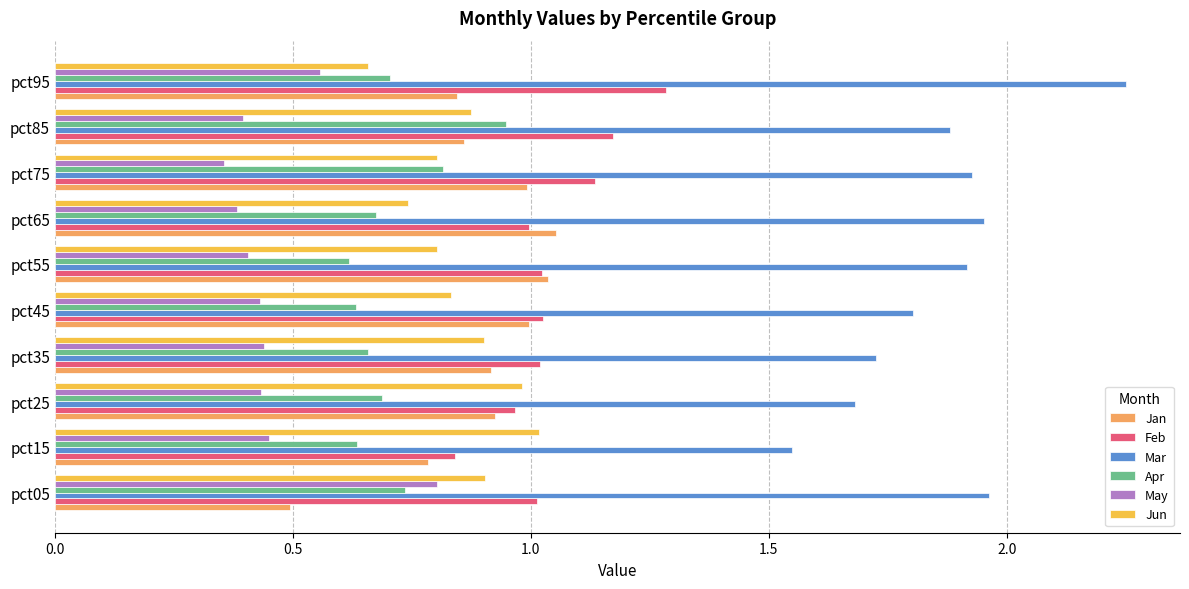

Which label corresponds to the smallest value in the chart?

pct75